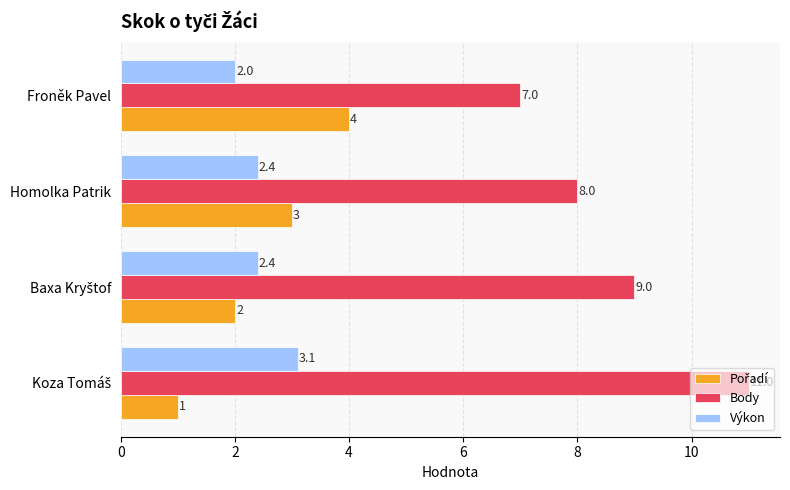

At how many categories does at least one series exceed 5?

4